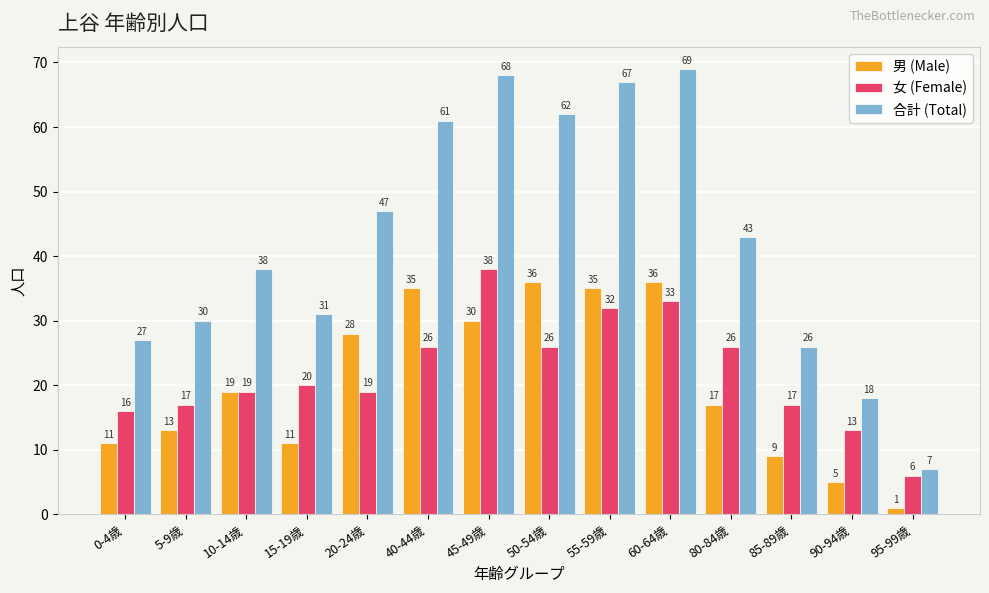

List the series in order of their peak value, highest first.

合計 (Total), 女 (Female), 男 (Male)